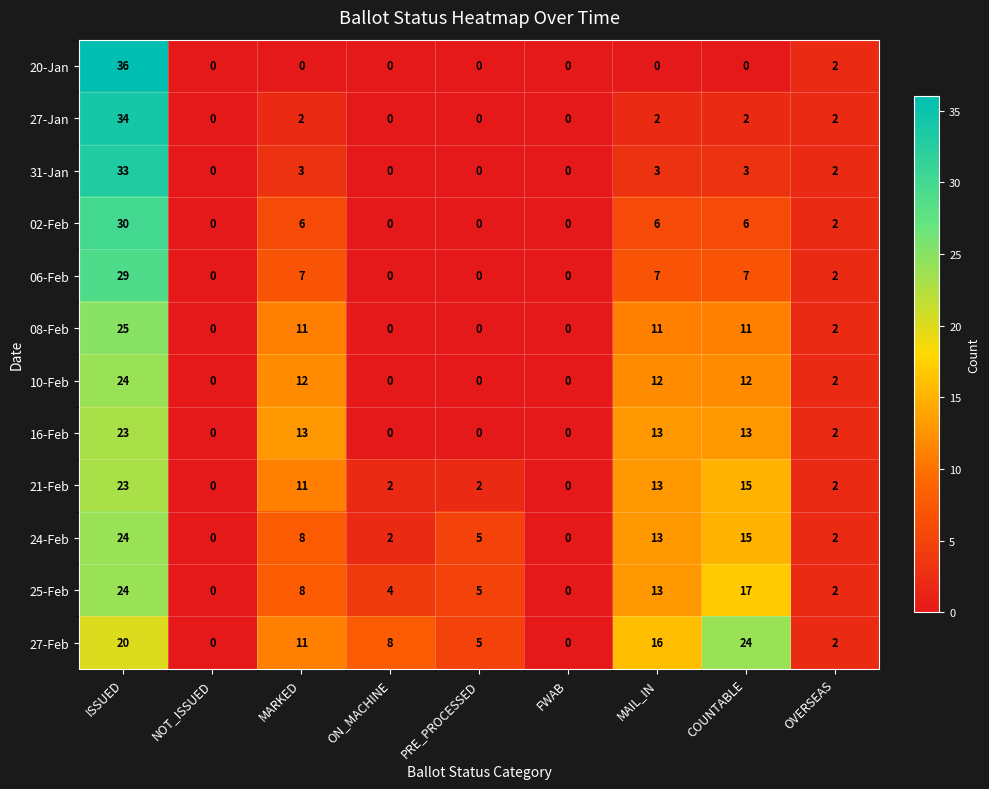

What is the sum of all 20-Jan values?

38